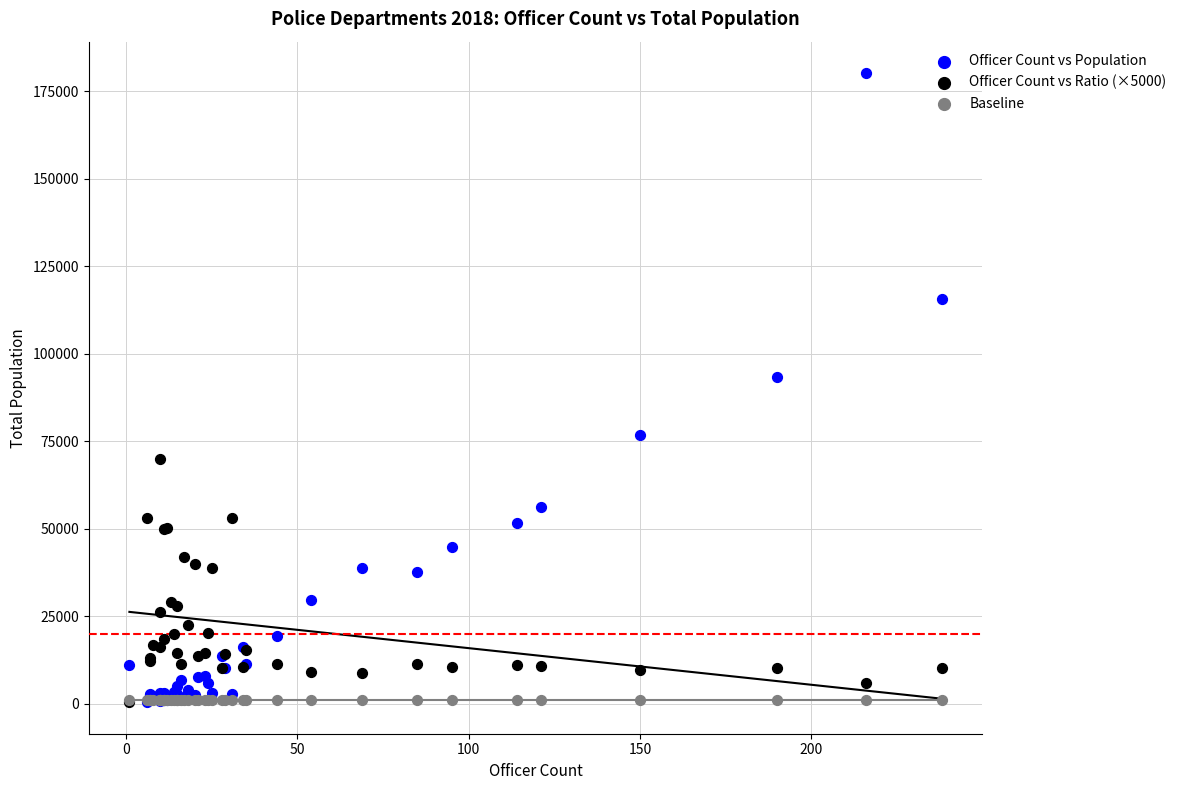

Which series reaches the maximum Y coordinate?

Officer Count vs Population